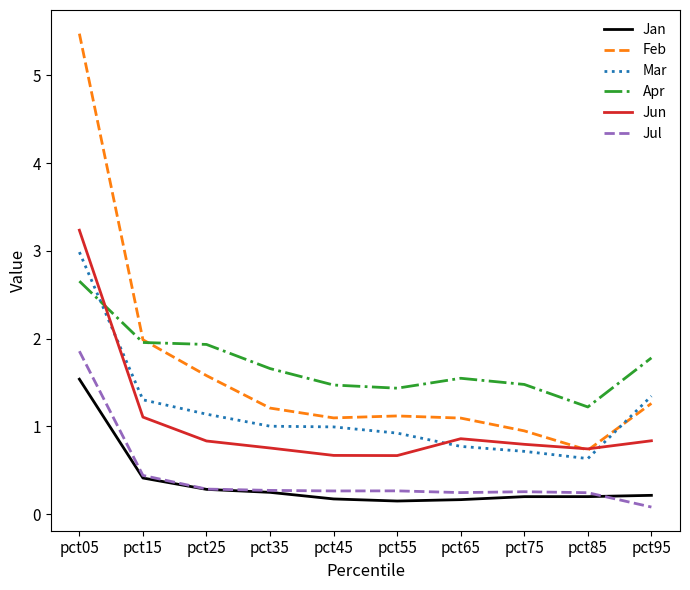

What is the difference between the Jul values at pct95 and pct05?

1.8